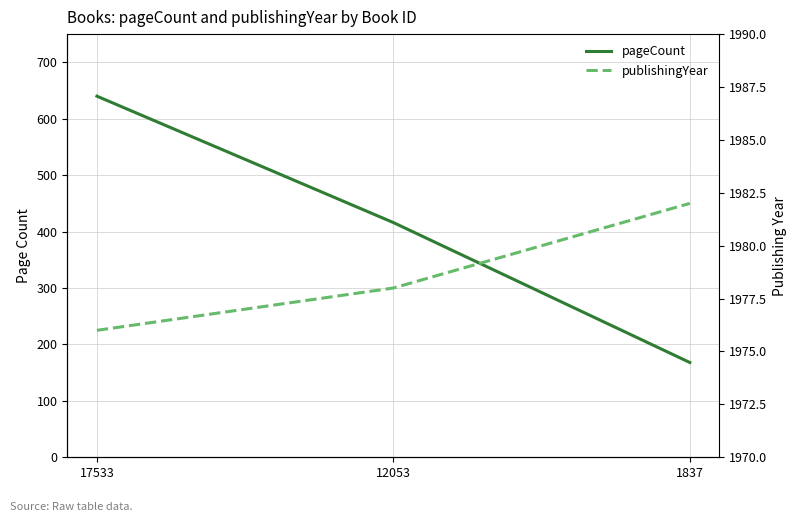

How many lines are shown in the chart?

2